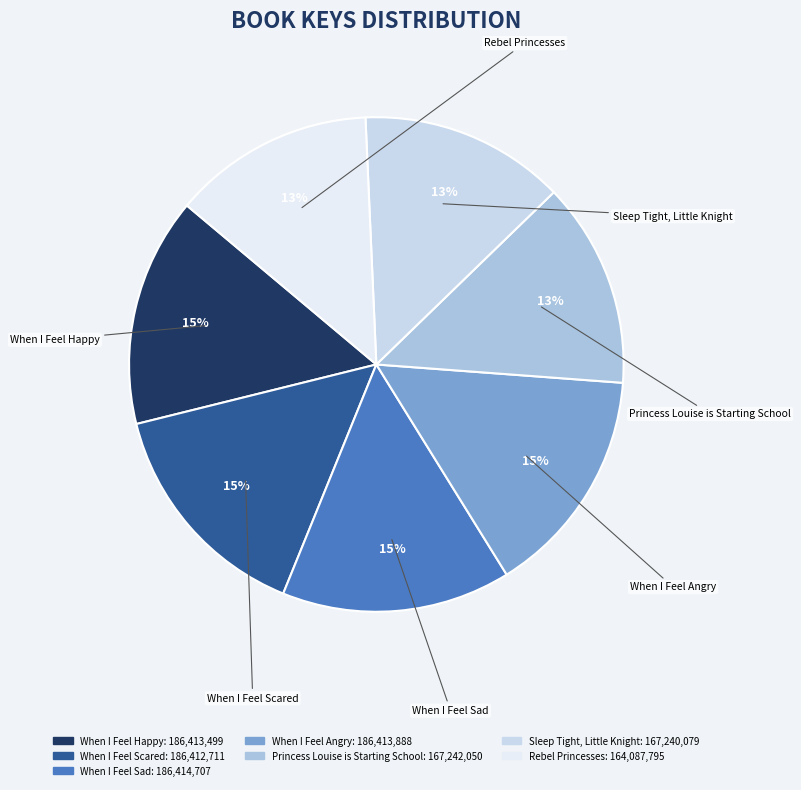

To the nearest percent, what portion does When I Feel Sad represent?

15%